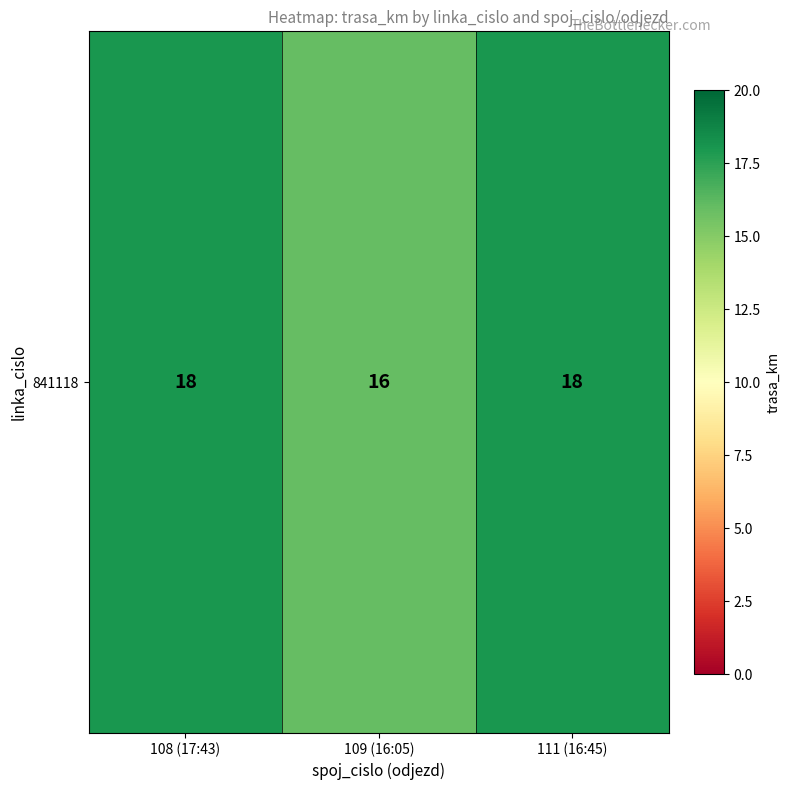

Reading right to left, extract all data points from this chart.

111 (16:45)=18	109 (16:05)=16	108 (17:43)=18